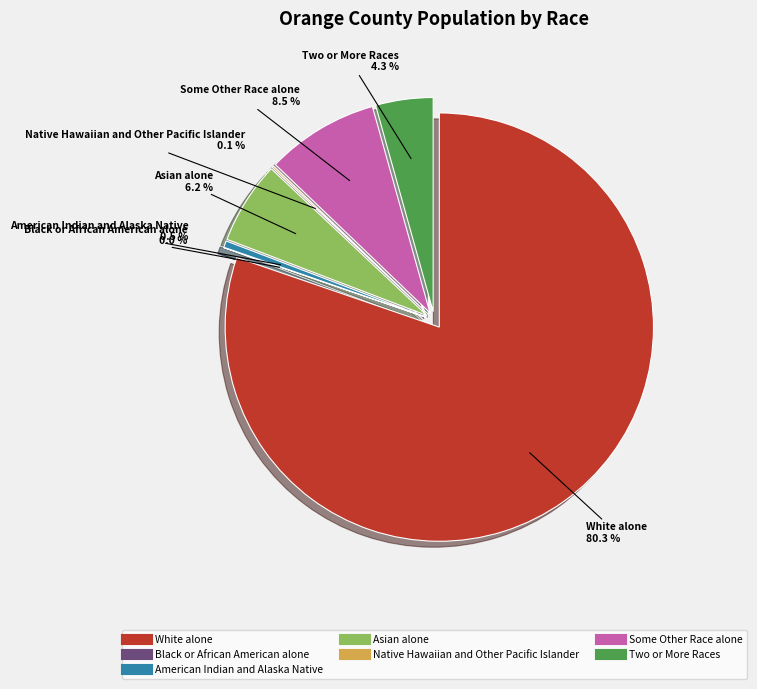

Count the number of slices in the pie.

7